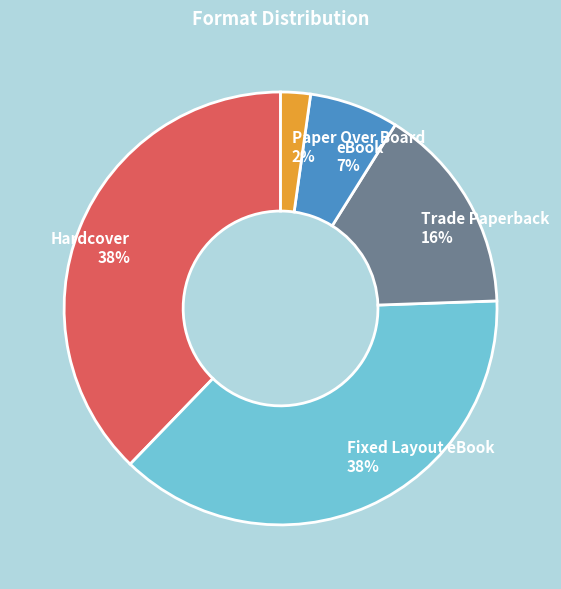

Count the number of slices in the pie.

5